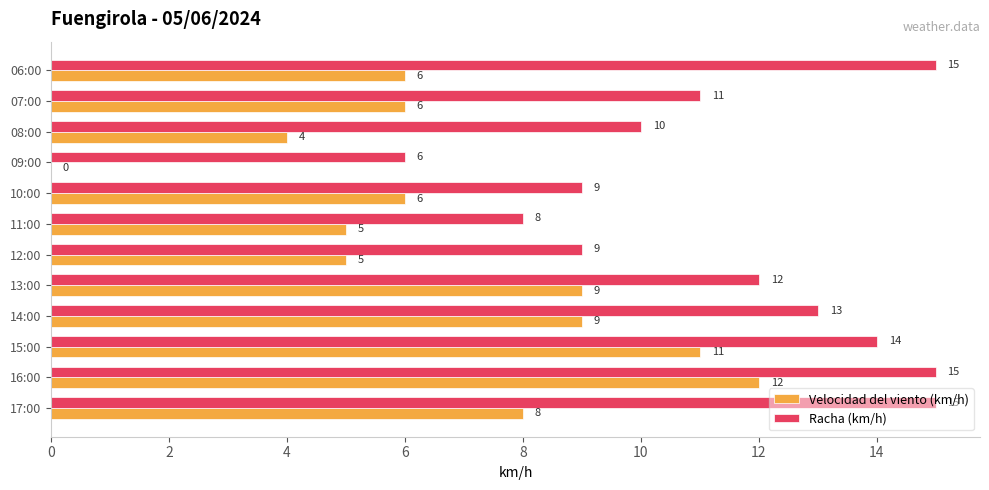

At which label is Racha (km/h) closest to 10?

08:00